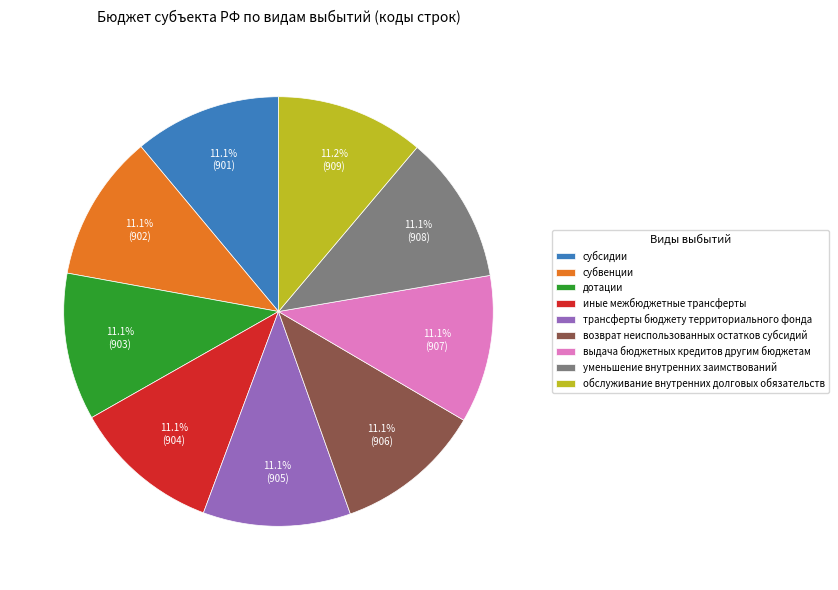

Is there any slice that represents more than half of the pie?

No